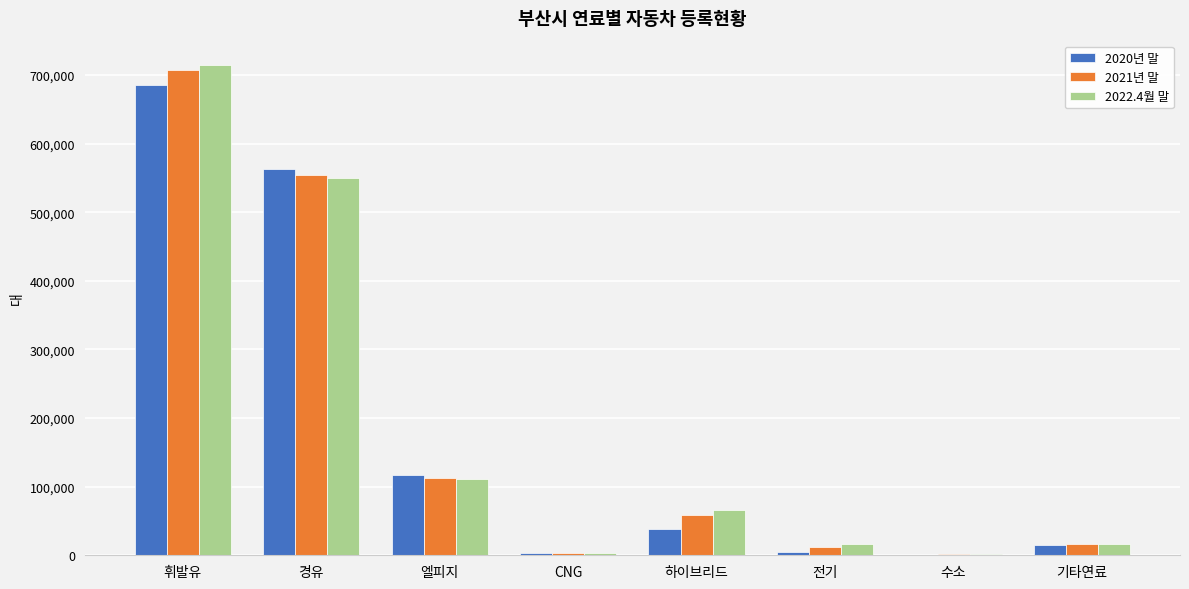

What is the maximum value for 2020년 말?

685284